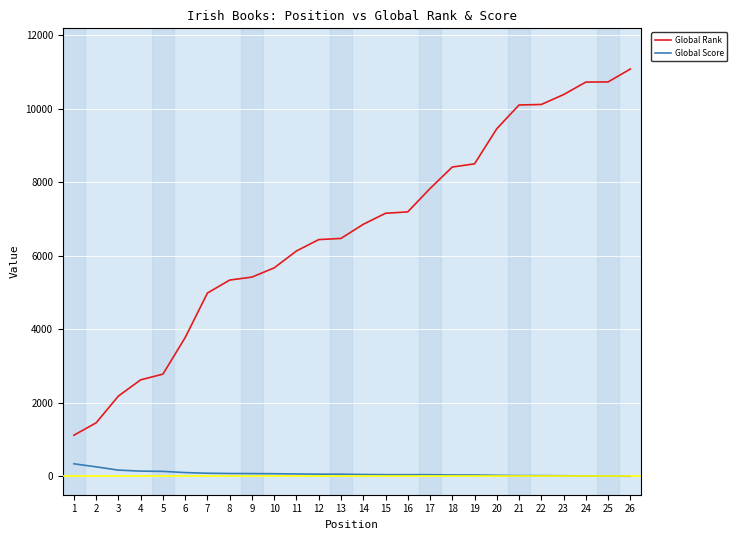

True or false: Global Rank and Global Score intersect in this chart.

False